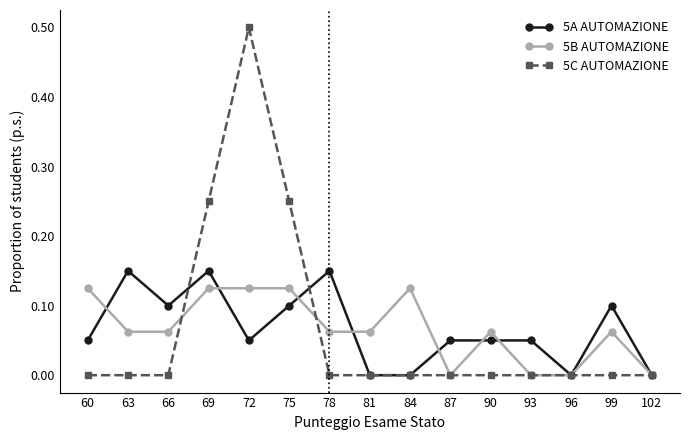

At which category does the chart reach its peak across all series?

72